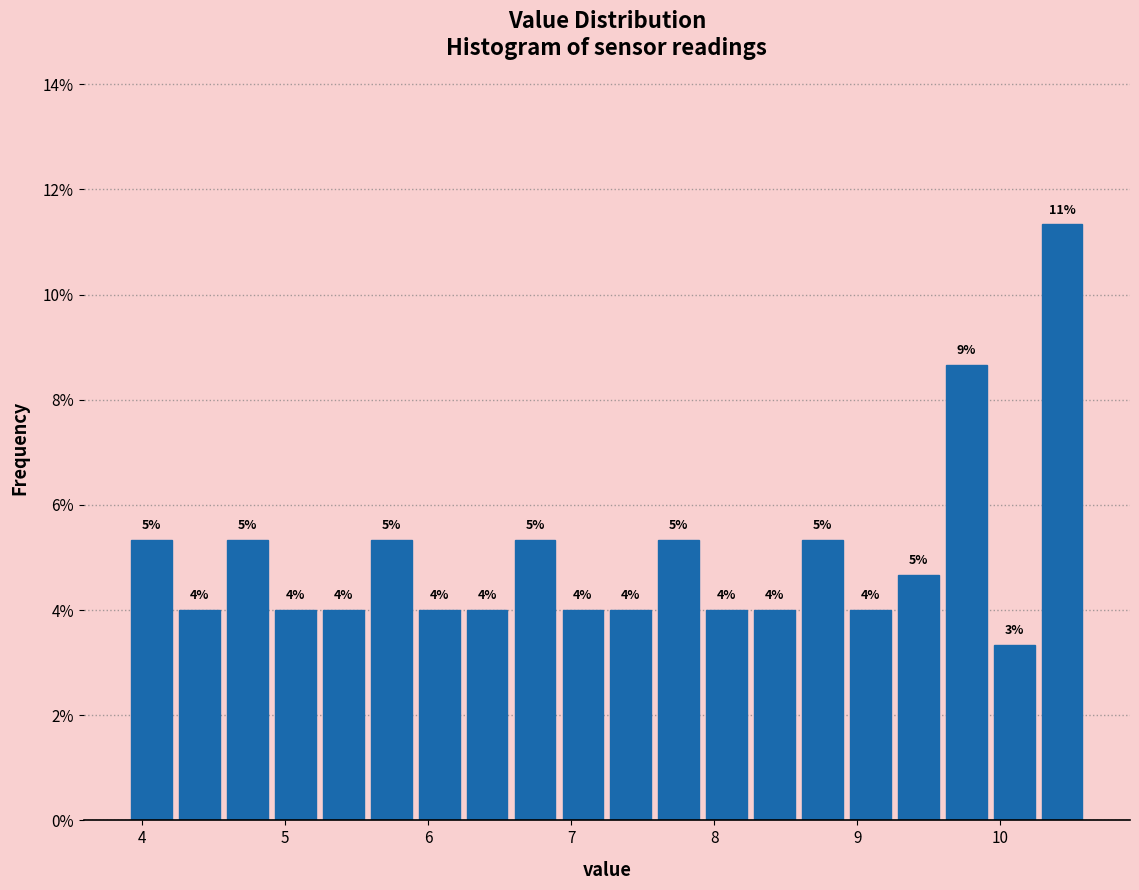

Read against the x-axis, roughly where is the centre of the tallest bar?

10.4